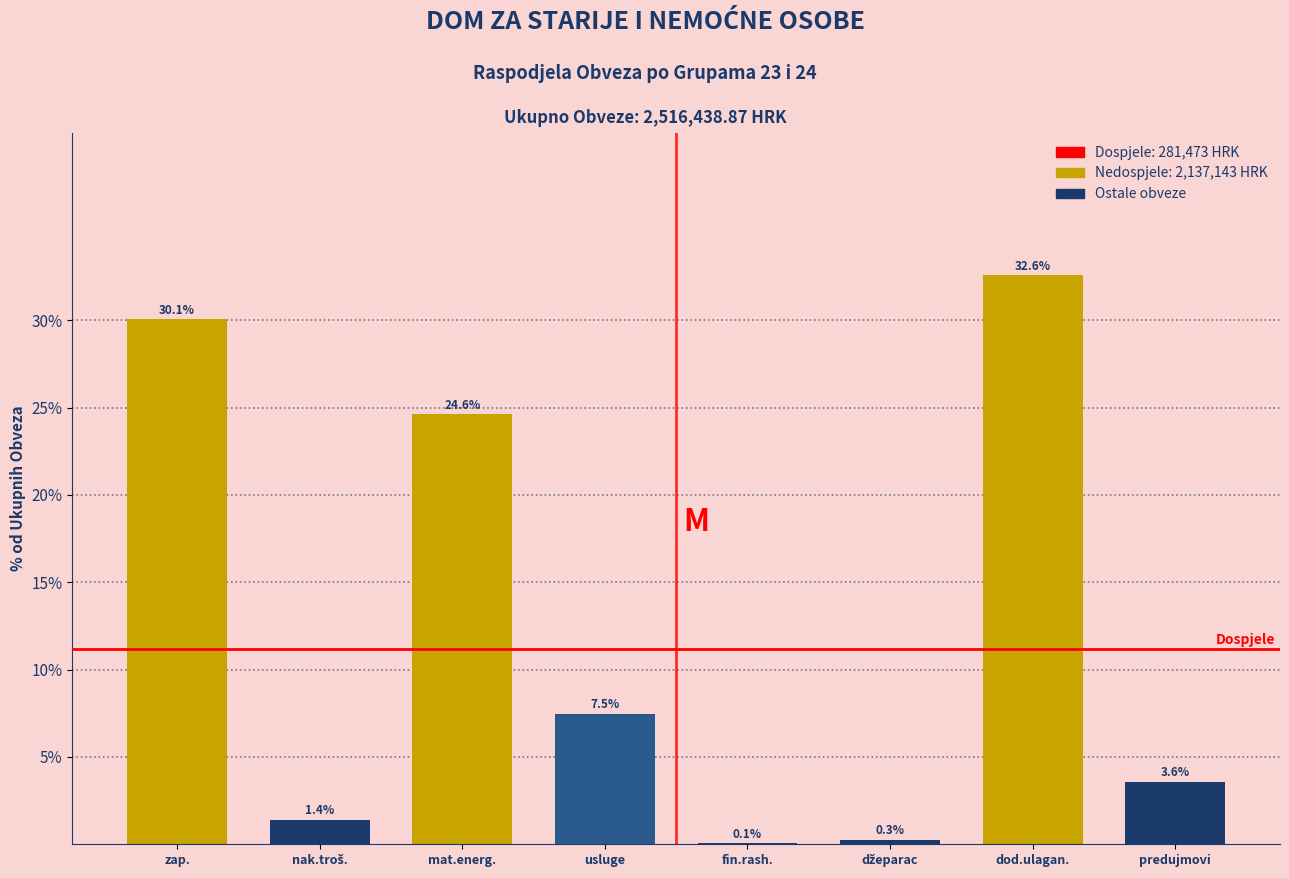

At which label does the data first exceed 7?

zap.